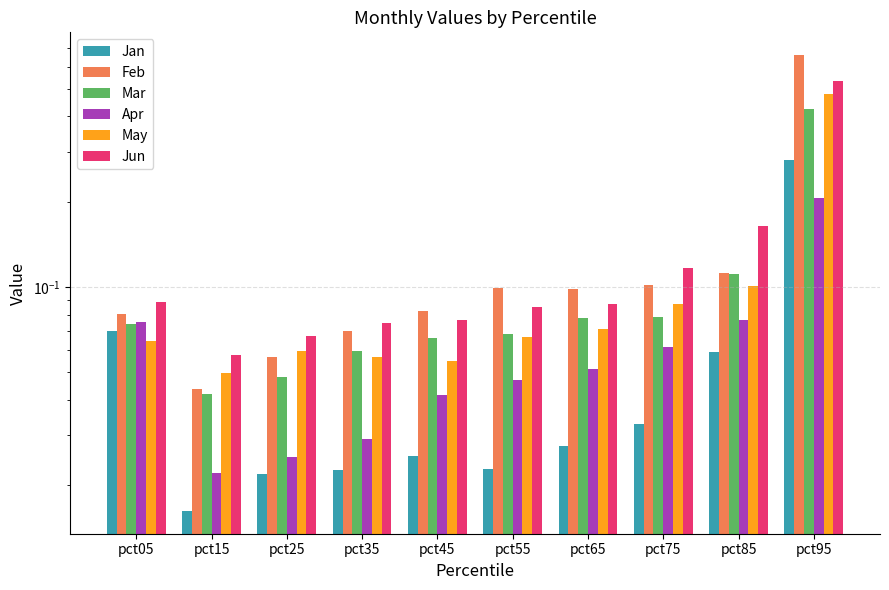

What is the sum of the Jun values at pct95 and pct65?

0.6